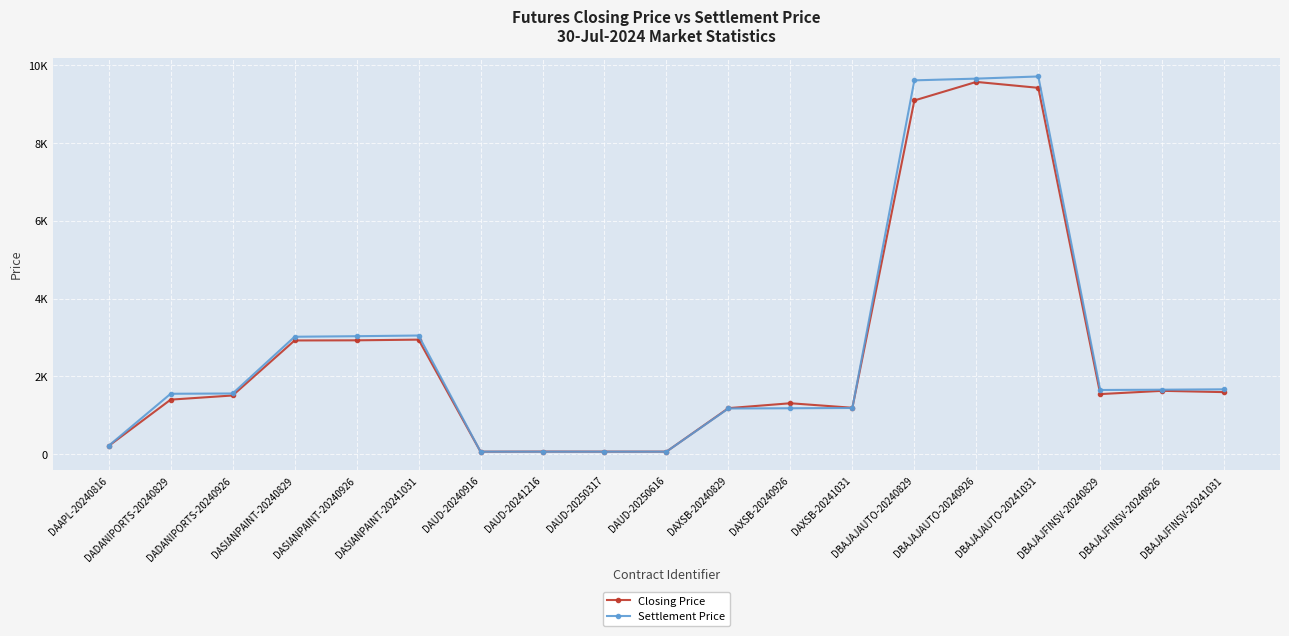

Does the chart have visible grid lines?

Yes